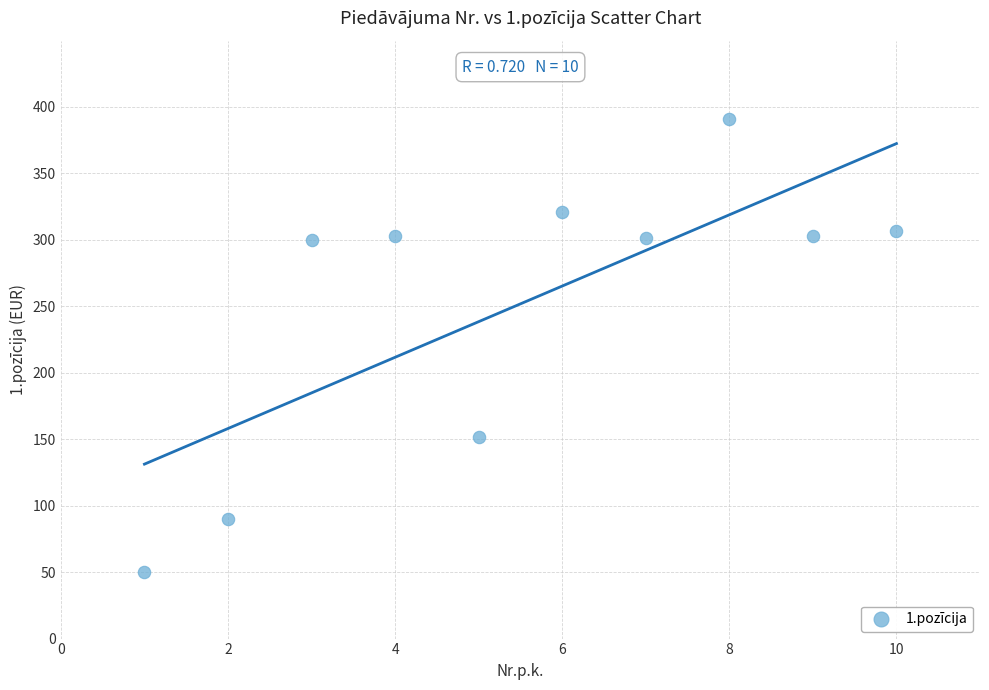

What Y value in the scatter plot is closest to 220?

151.5